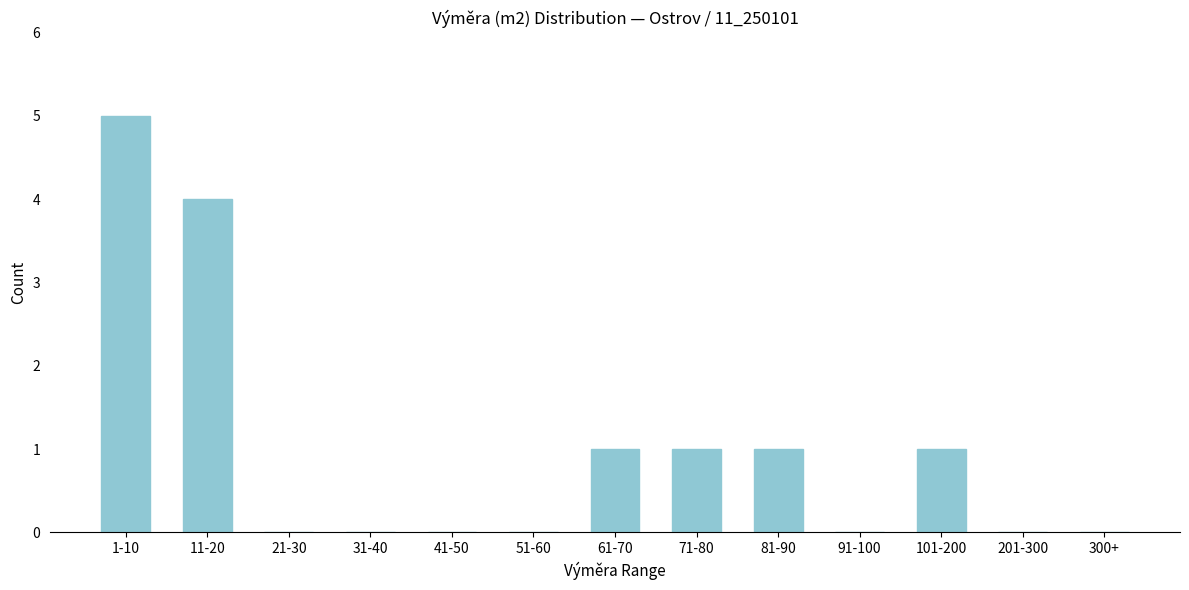

Reading left to right, list all the values displayed in this chart.

1-10=5	11-20=4	21-30=0	31-40=0	41-50=0	51-60=0	61-70=1	71-80=1	81-90=1	91-100=0	101-200=1	201-300=0	300+=0